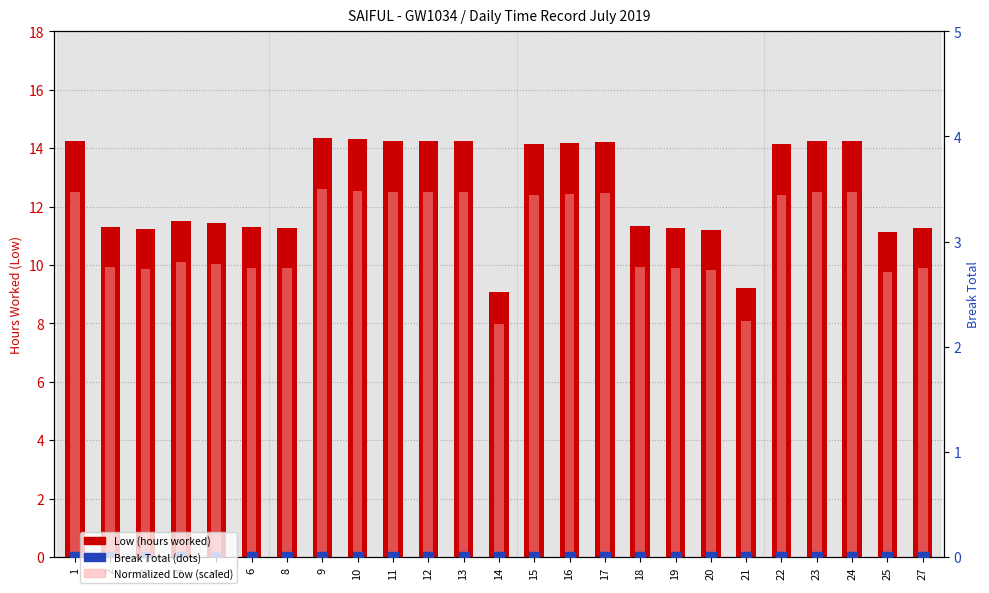

Which series has the largest total across all categories?

Low (hours worked)